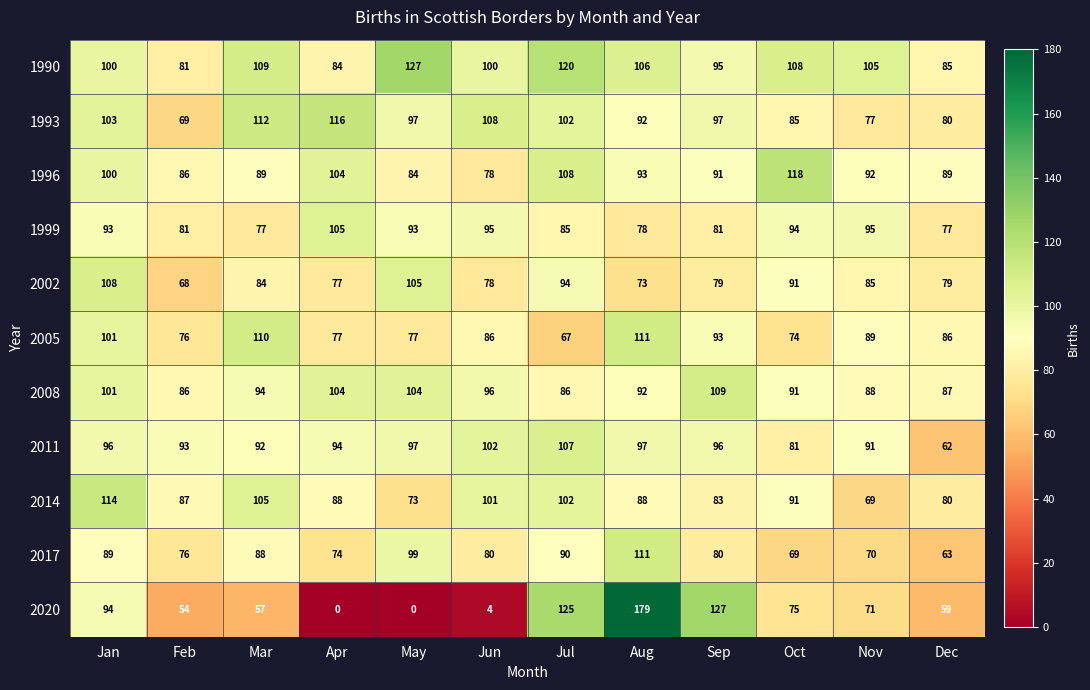

At which category is the sum across all series the highest?

Aug